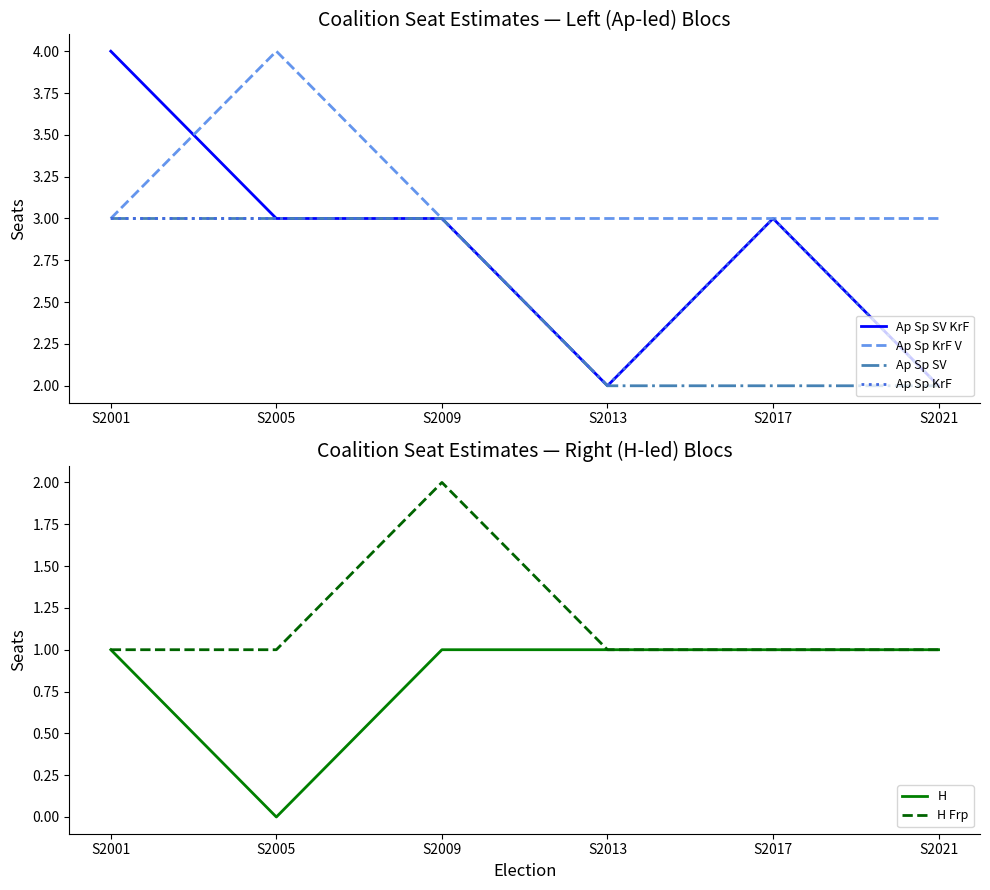

Reading right to left, list all the values displayed in this chart.

Ap Sp SV KrF: 2	3	2	3	3	4
Ap Sp KrF V: 3	3	3	3	4	3
Ap Sp SV: 2	2	2	3	3	3
Ap Sp KrF: 2	3	2	3	3	3
H: 1	1	1	1	0	1
H Frp: 1	1	1	2	1	1